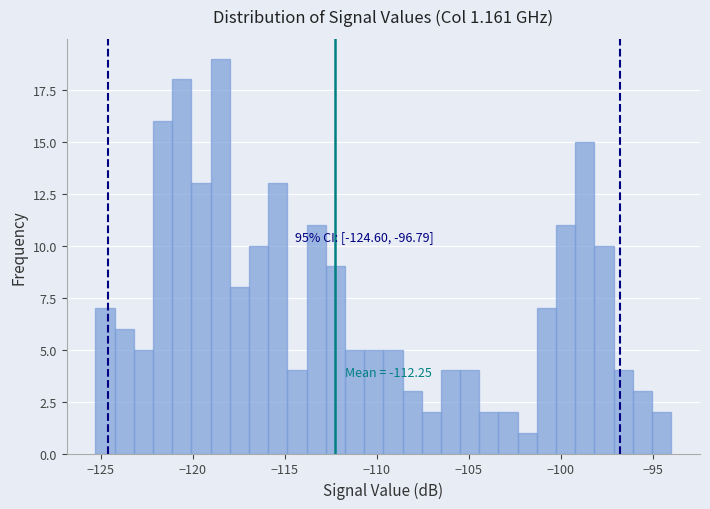

Read against the x-axis, roughly where is the centre of the tallest bar?

-118.5